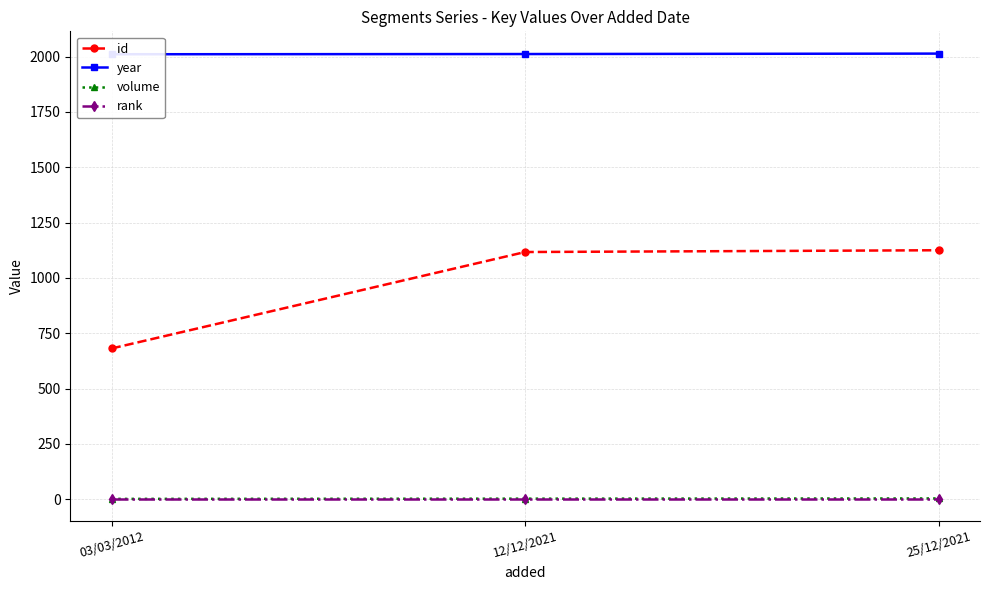

What is the total value across all series at 12/12/2021?

3132